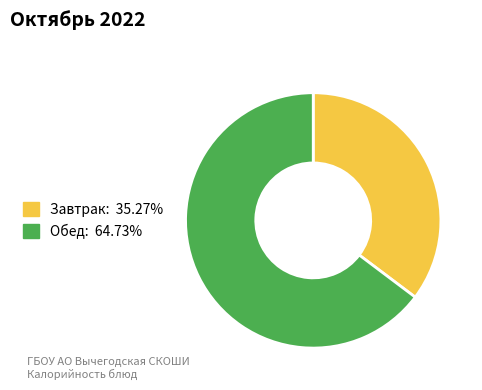

Is there any slice that represents more than half of the pie?

Yes